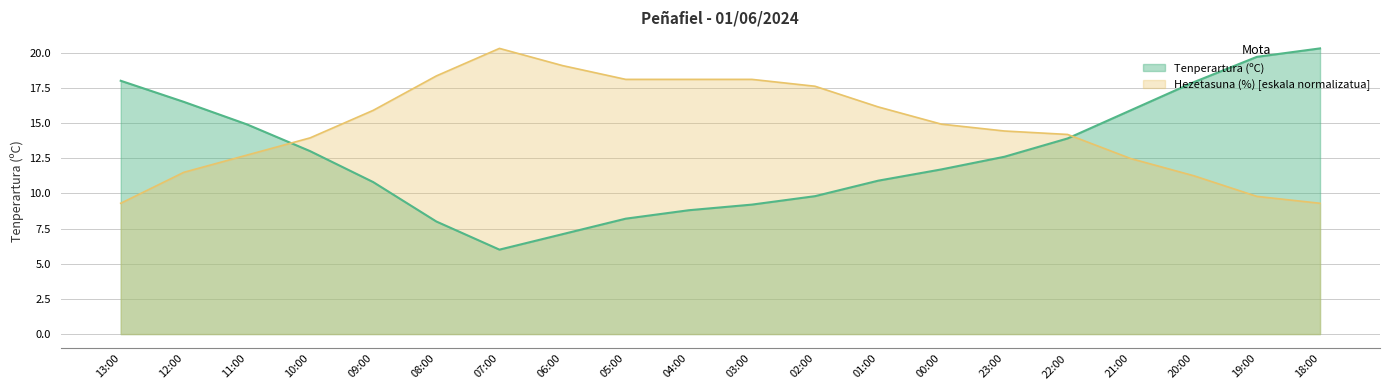

How many lines are shown in the chart?

2